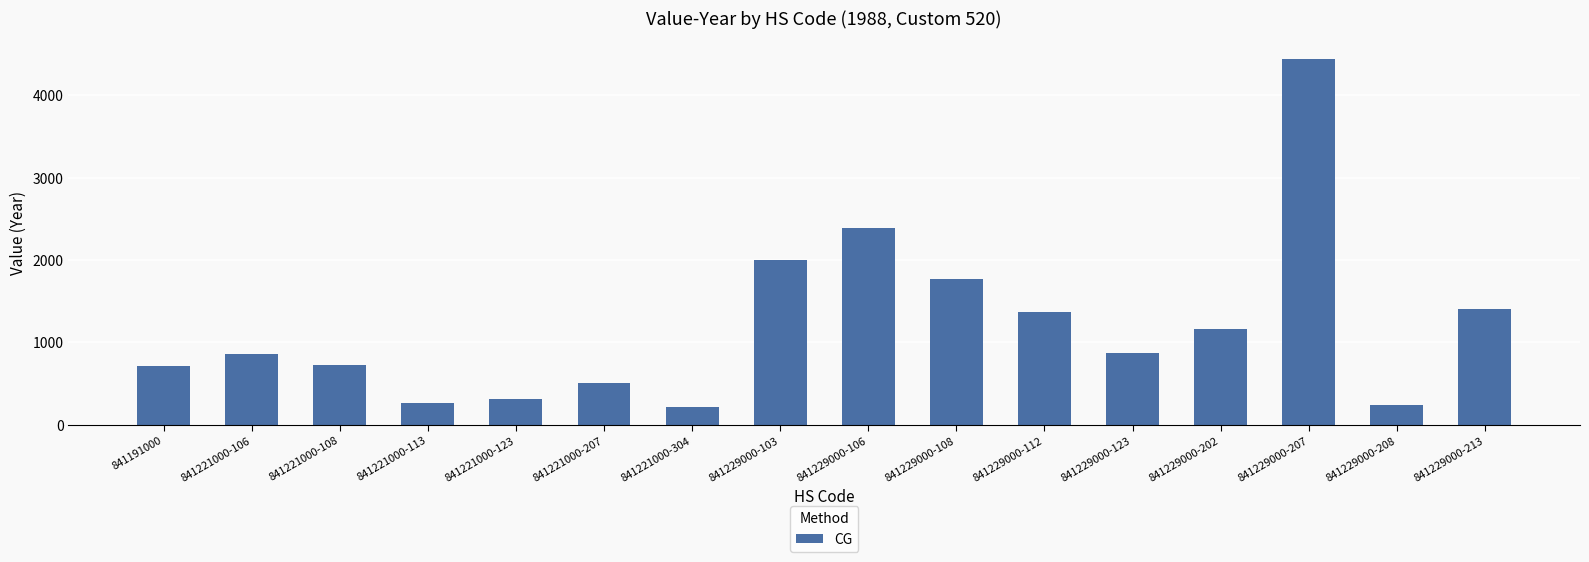

What is the change in value from 841221000-207 to 841221000-304?

-297